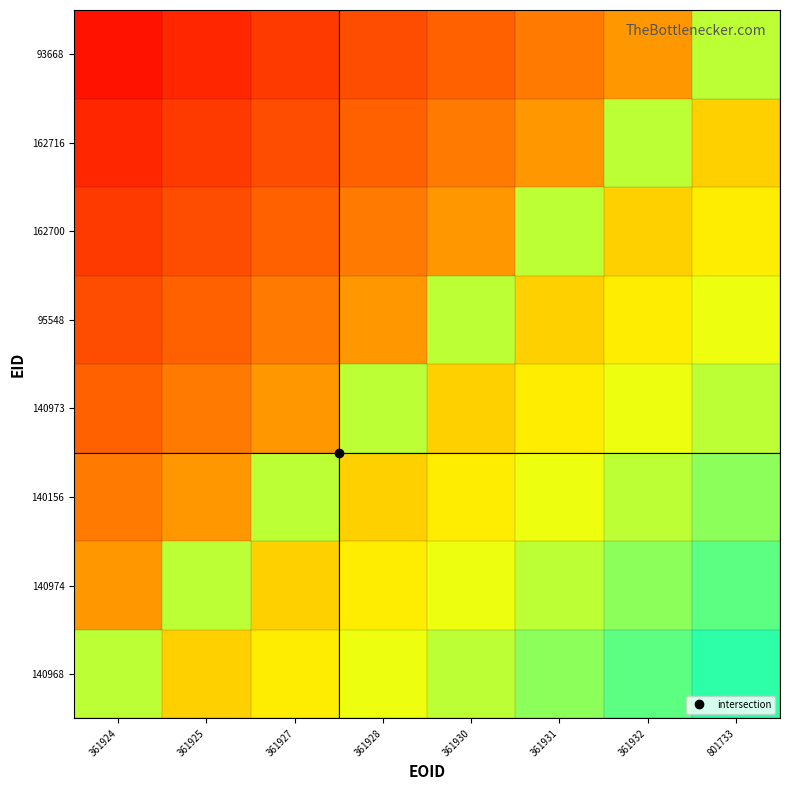

Rank the series at 361932 from lowest to highest value.

93668, 162700, 95548, 140973, 140156, 162716, 140974, 140968